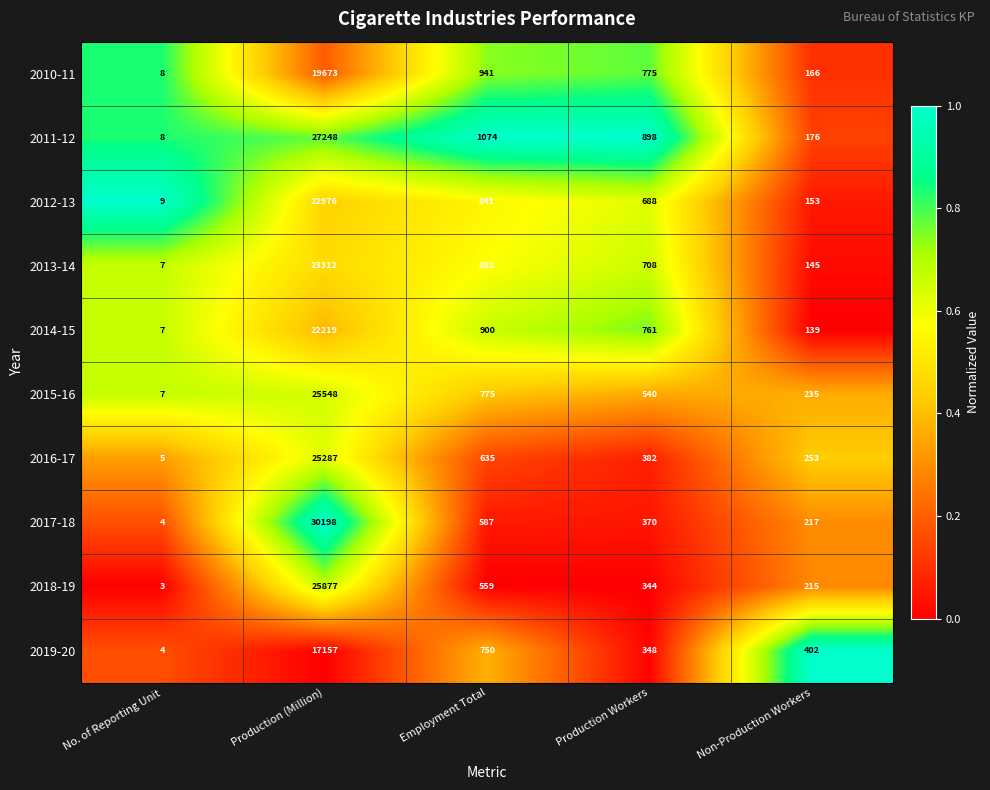

Which series changed the most between Production (Million) and Employment Total?

2017-18